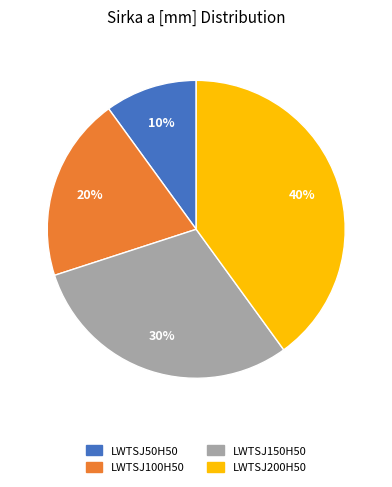

True or false: LWTSJ100H50 accounts for 31% of the total.

False